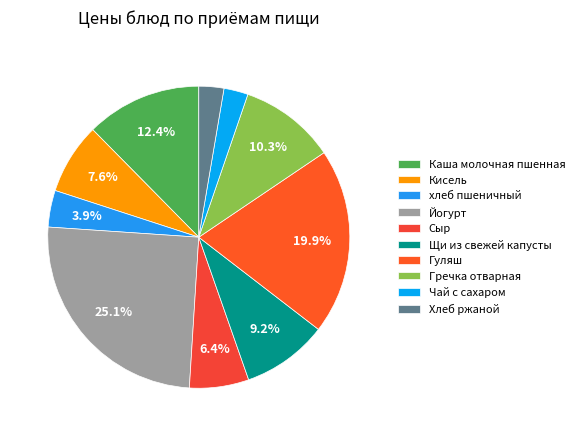

To the nearest percent, what is the difference between the Каша молочная пшенная and Хлеб ржаной slice percentages?

10%